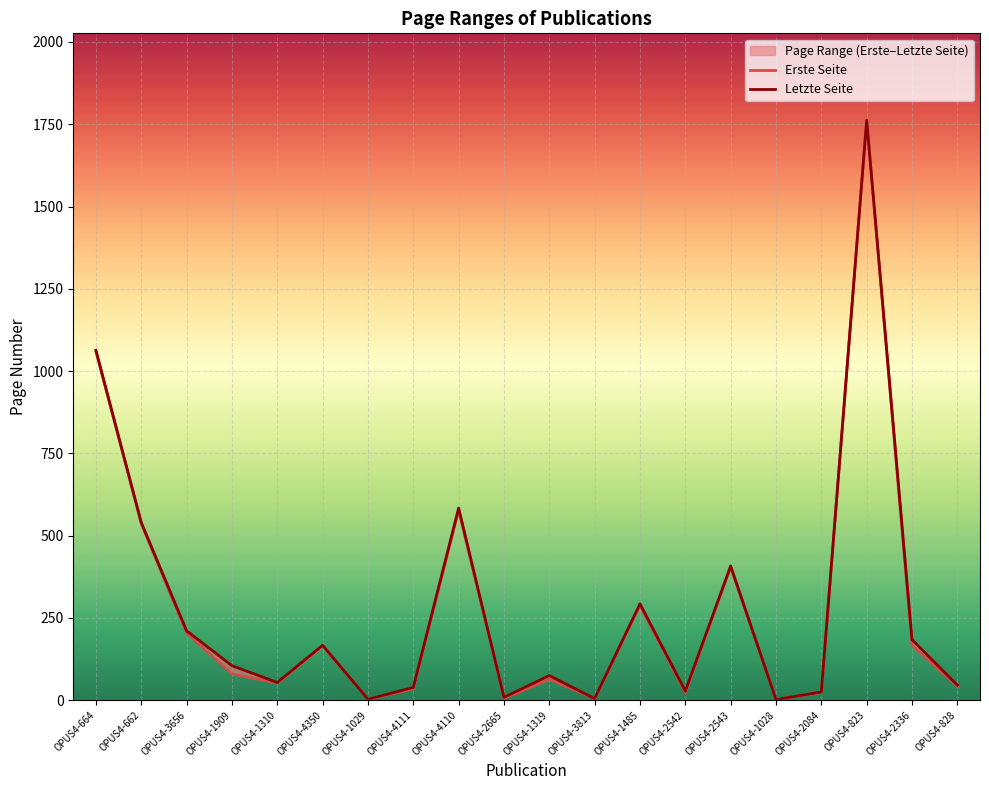

At which category is the sum across all series the highest?

OPUS4-823